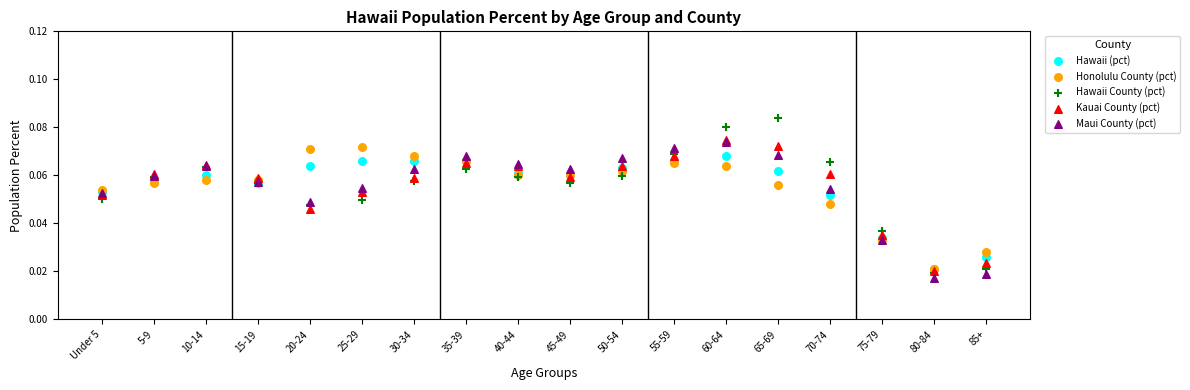

Which series has the largest Y range (max minus min)?

Hawaii County (pct)